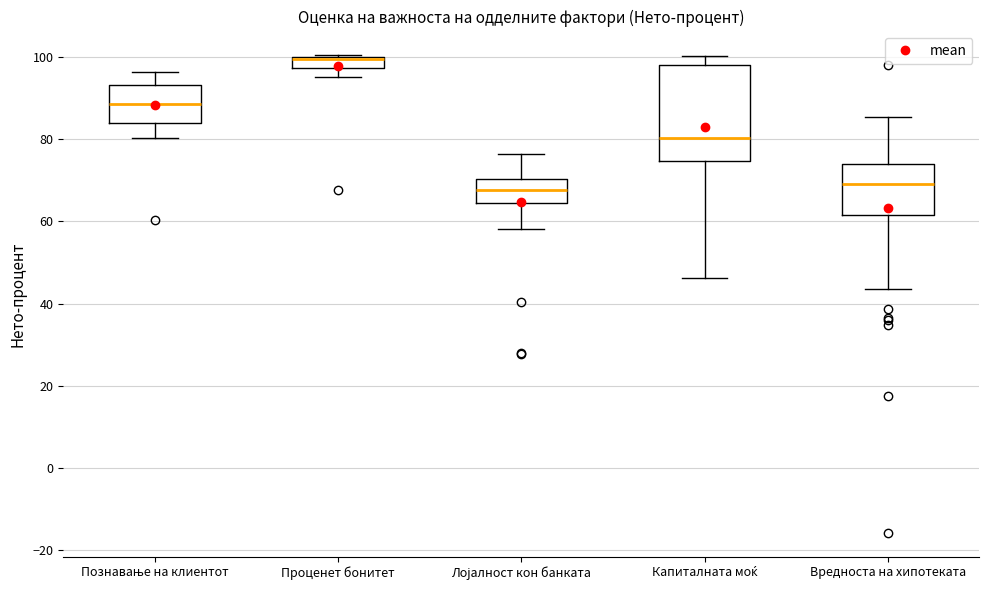

Which box is the tallest, from its lower edge to its upper edge?

Капиталната моќ